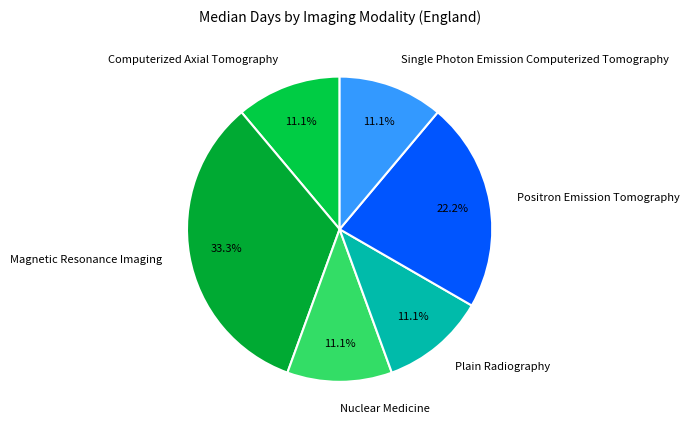

Is Plain Radiography the majority of the pie?

No